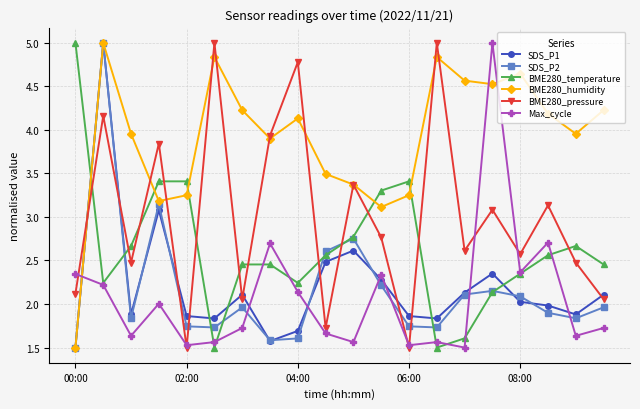

True or false: Max_cycle and SDS_P2 cross at least once.

True